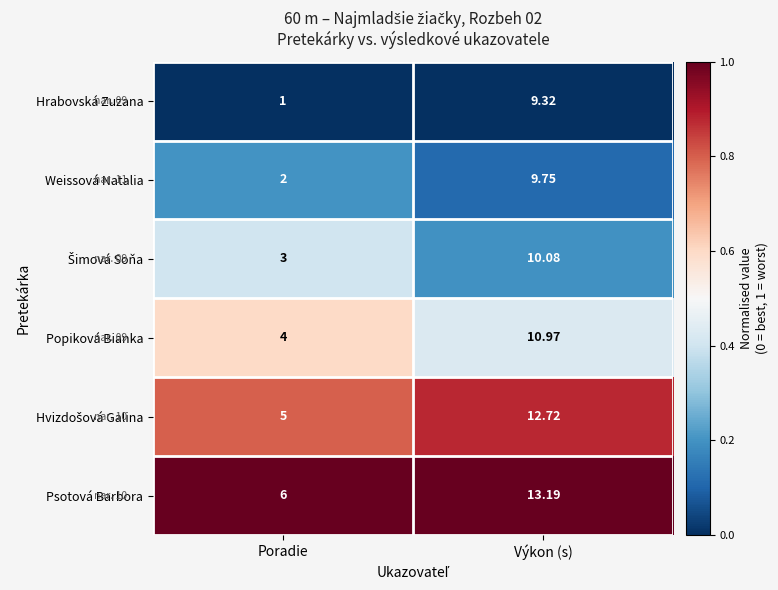

Where is Hrabovská Zuzana nearest to the value 5?

Poradie